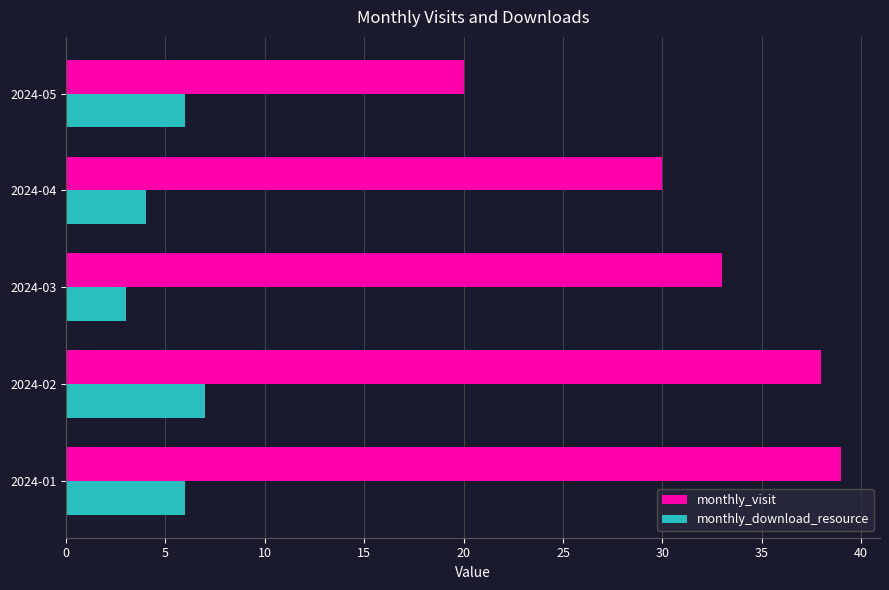

Which series has the largest range (max minus min)?

monthly_visit